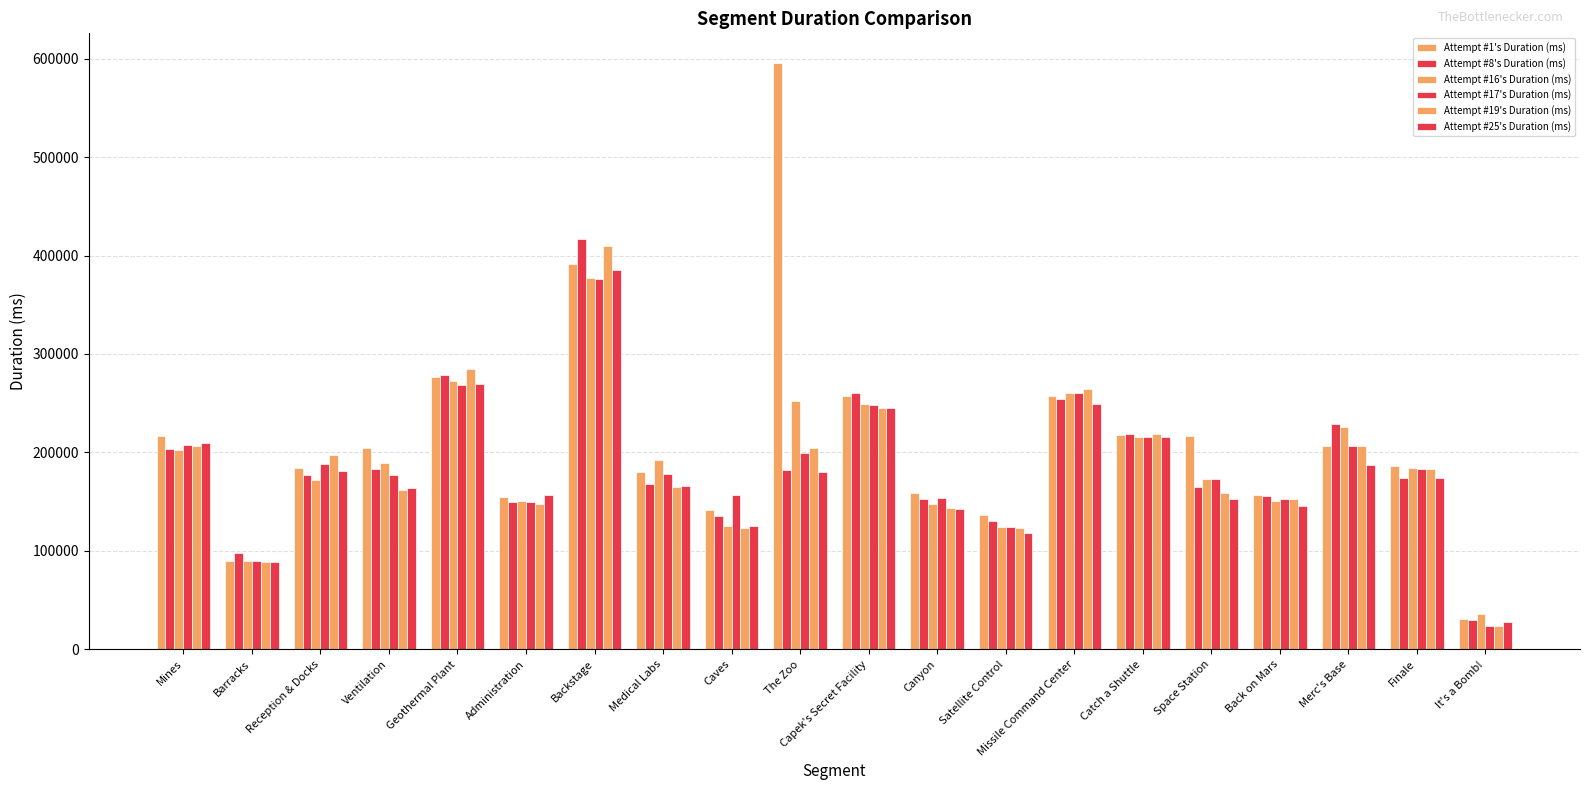

Rank the categories by Attempt #17's Duration (ms) value from highest to lowest.

Backstage, Geothermal Plant, Missile Command Center, Capek's Secret Facility, Catch a Shuttle, Mines, Merc's Base, The Zoo, Reception & Docks, Finale, Medical Labs, Ventilation, Space Station, Caves, Canyon, Back on Mars, Administration, Satellite Control, Barracks, It's a Bomb!